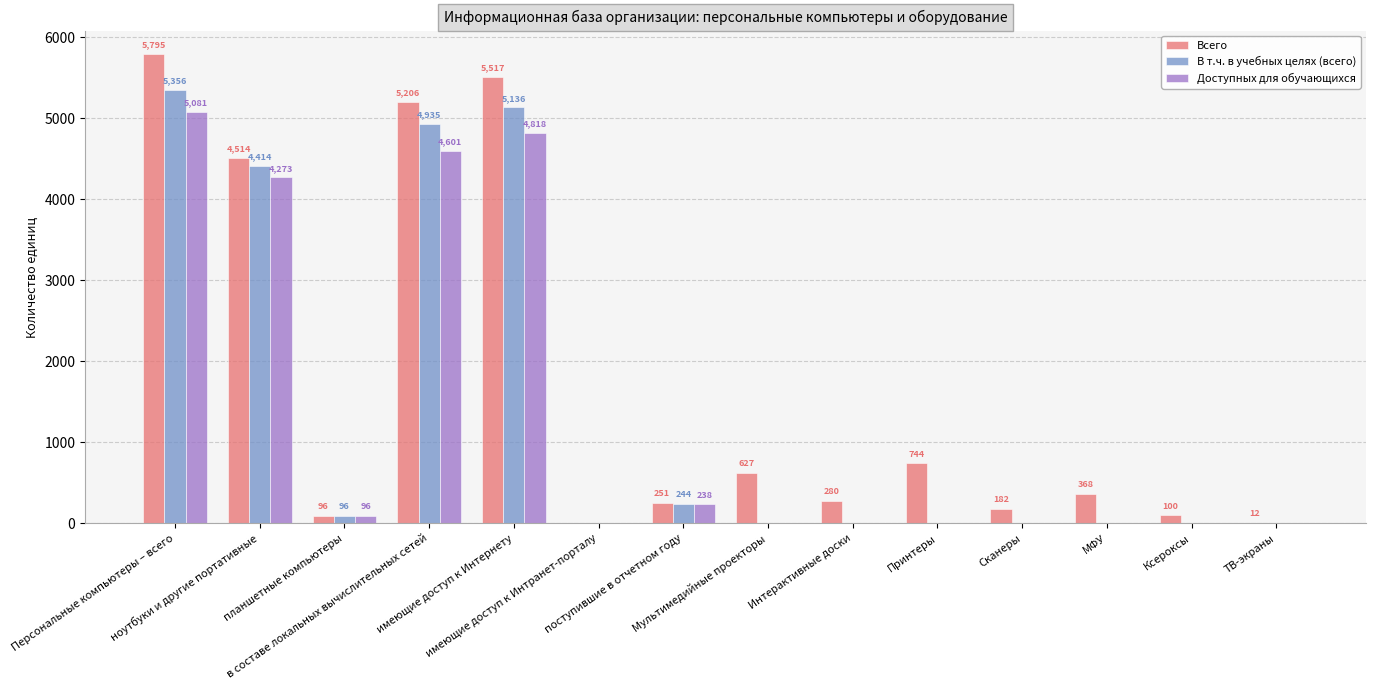

What is the sum of all Всего values?

23692